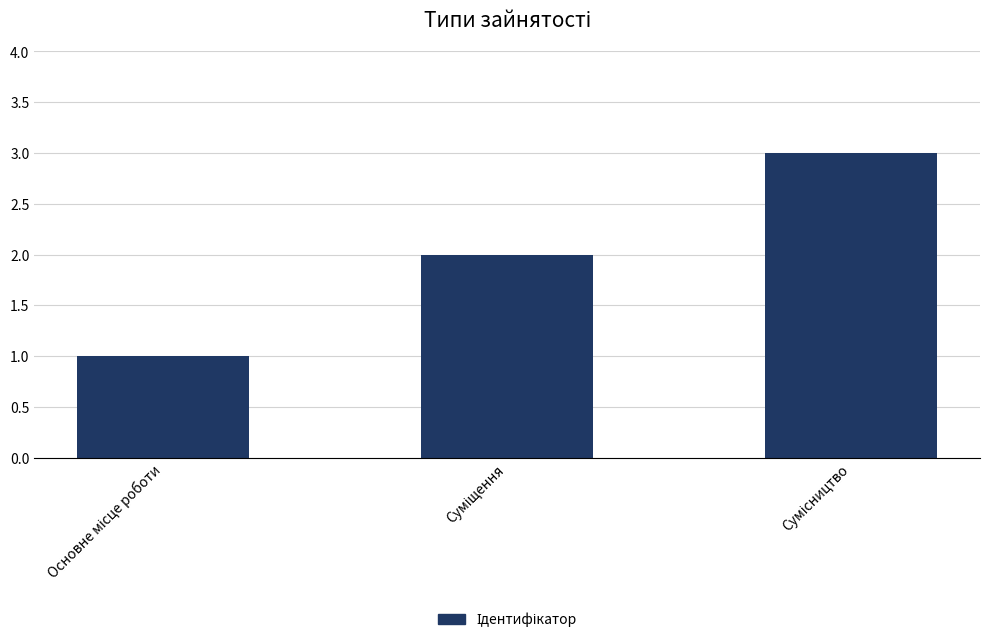

Count the values in the range 1 to 3.

3